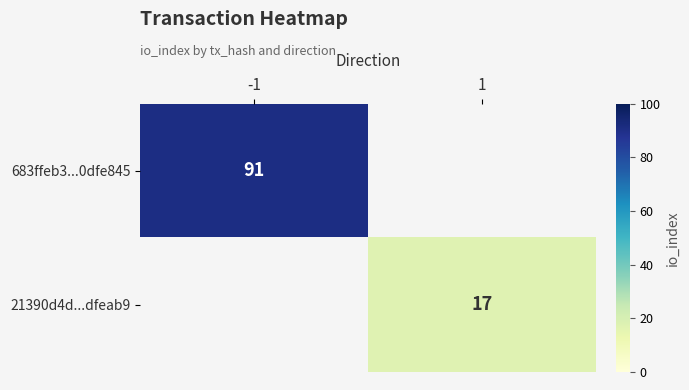

The value of 21390d4d...dfeab9 at 1 is 23. True or false?

False